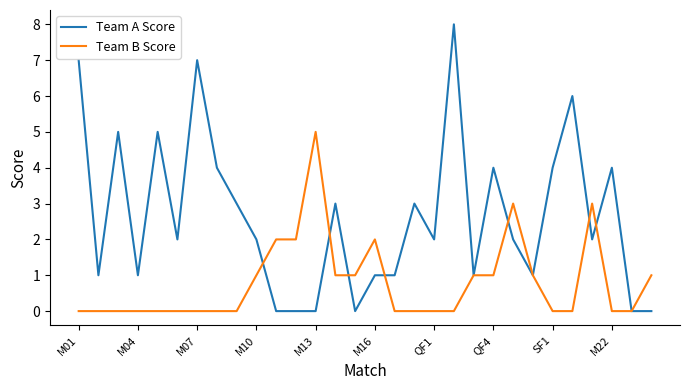

True or false: Team A Score and Team B Score intersect in this chart.

True